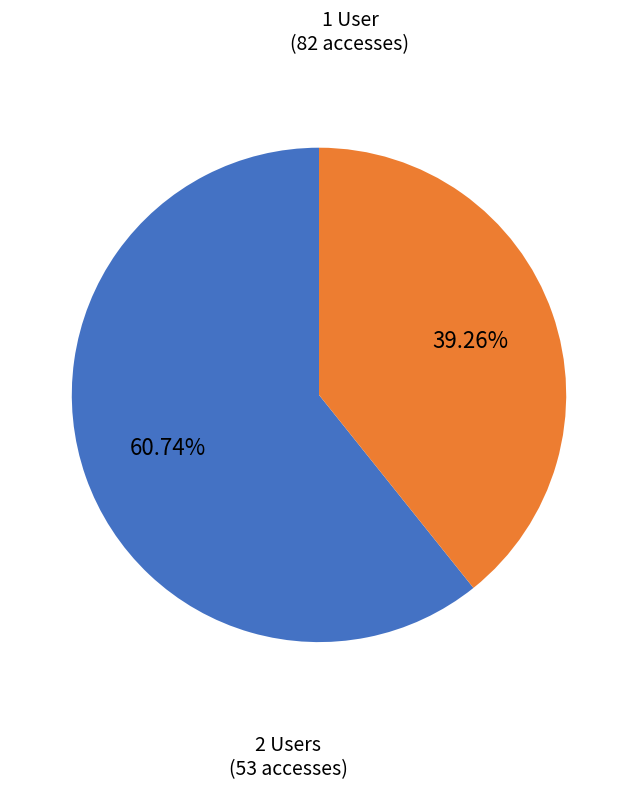

Does any single category account for the majority?

Yes